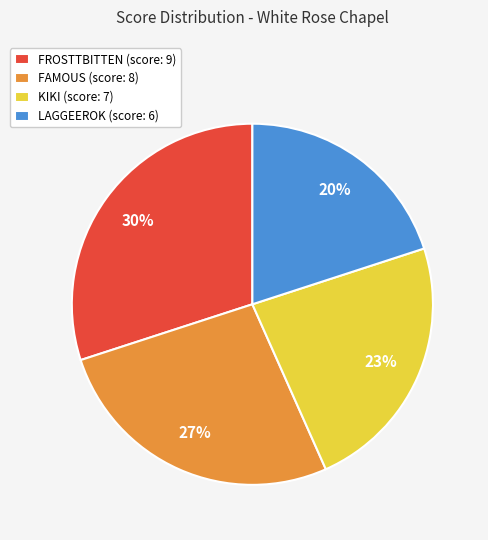

Combined, do FAMOUS (score: 8) and LAGGEEROK (score: 6) account for over 50%?

No